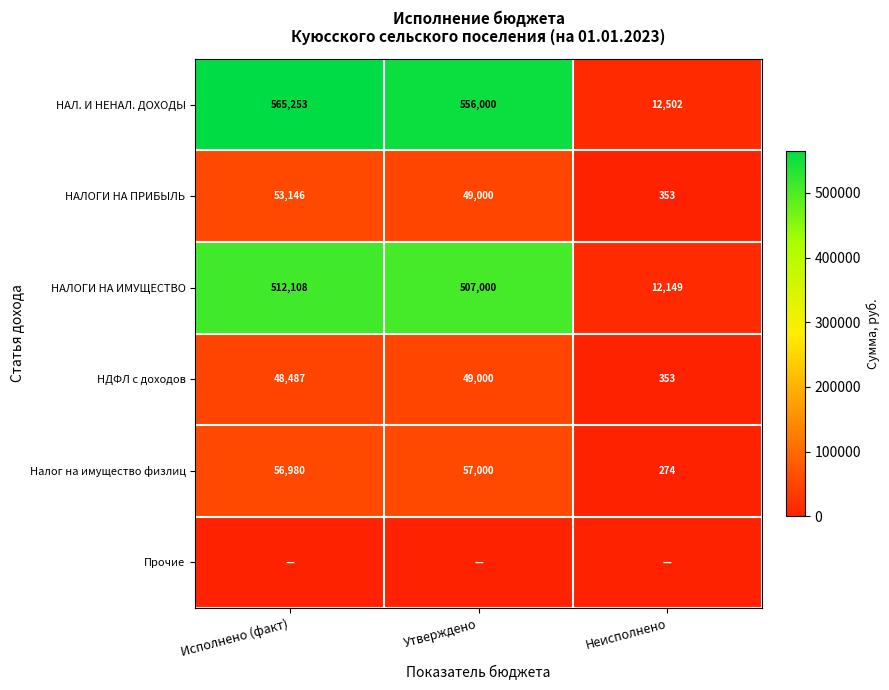

At which category is the sum across all series the highest?

Исполнено (факт)